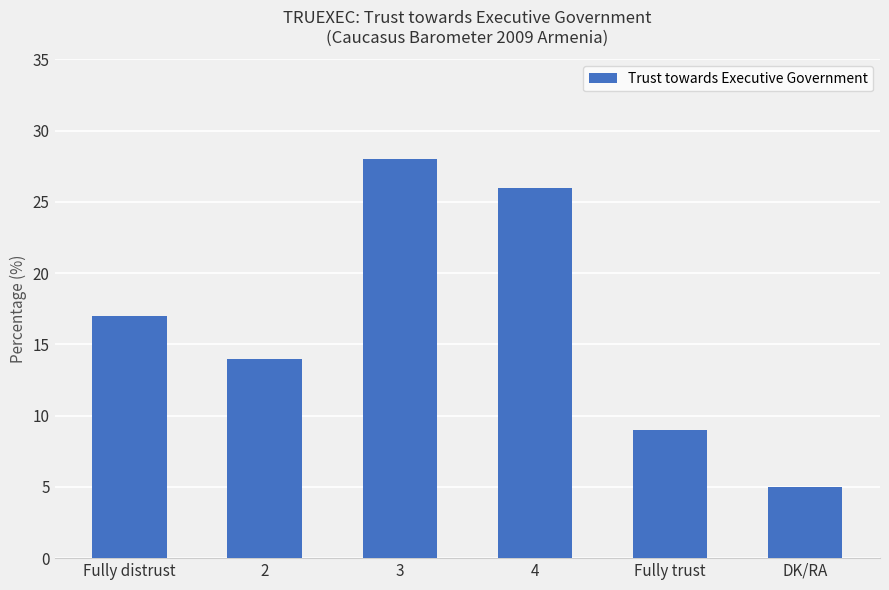

Rank the categories by value from highest to lowest.

3, 4, Fully distrust, 2, Fully trust, DK/RA